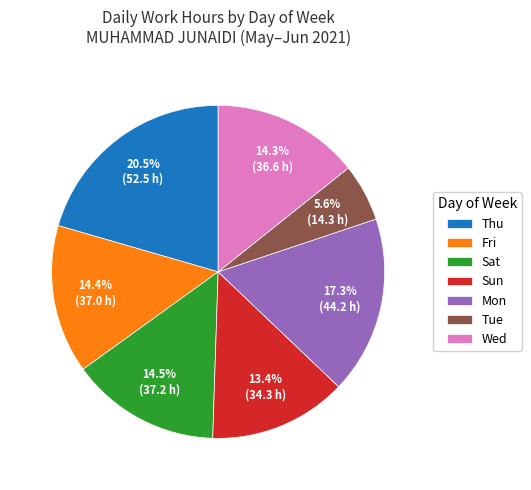

What portion of the pie excludes Fri?

85.6%